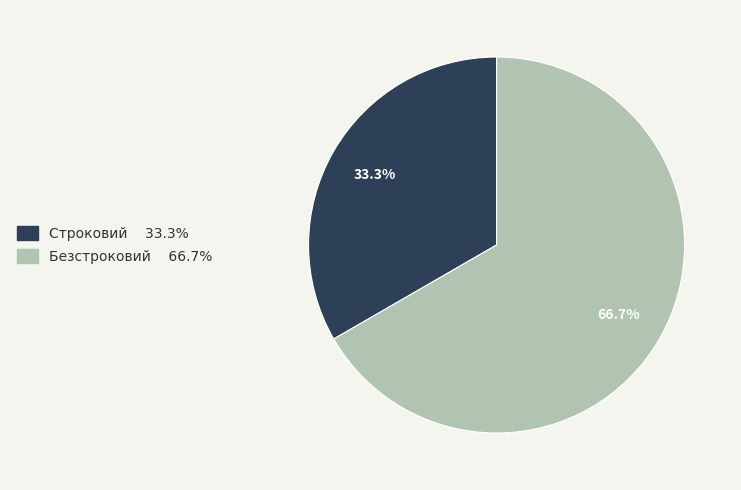

To the nearest percent, what is the average slice percentage?

50%